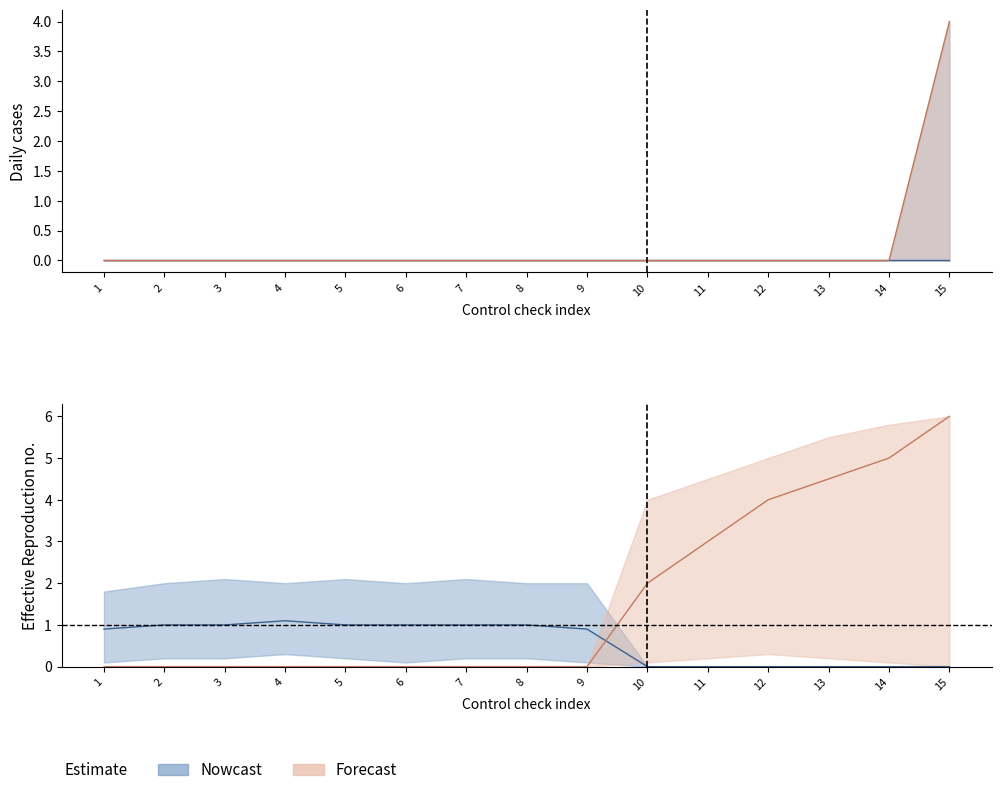

How many data points in Forecast_mid are above 0?

1